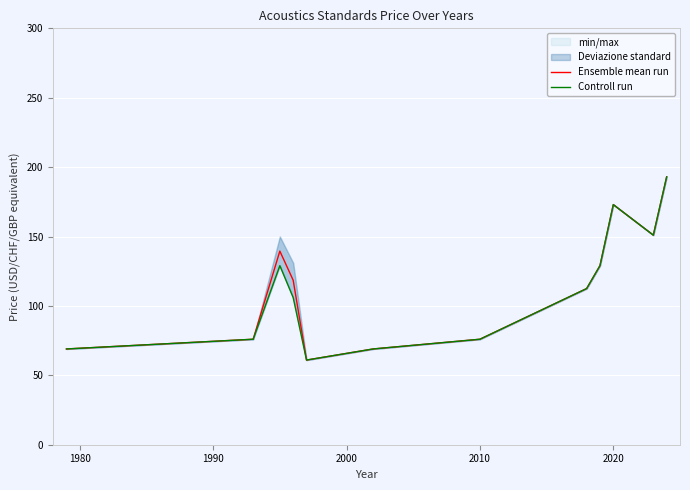

Which series has the largest total across all categories?

Ensemble mean run